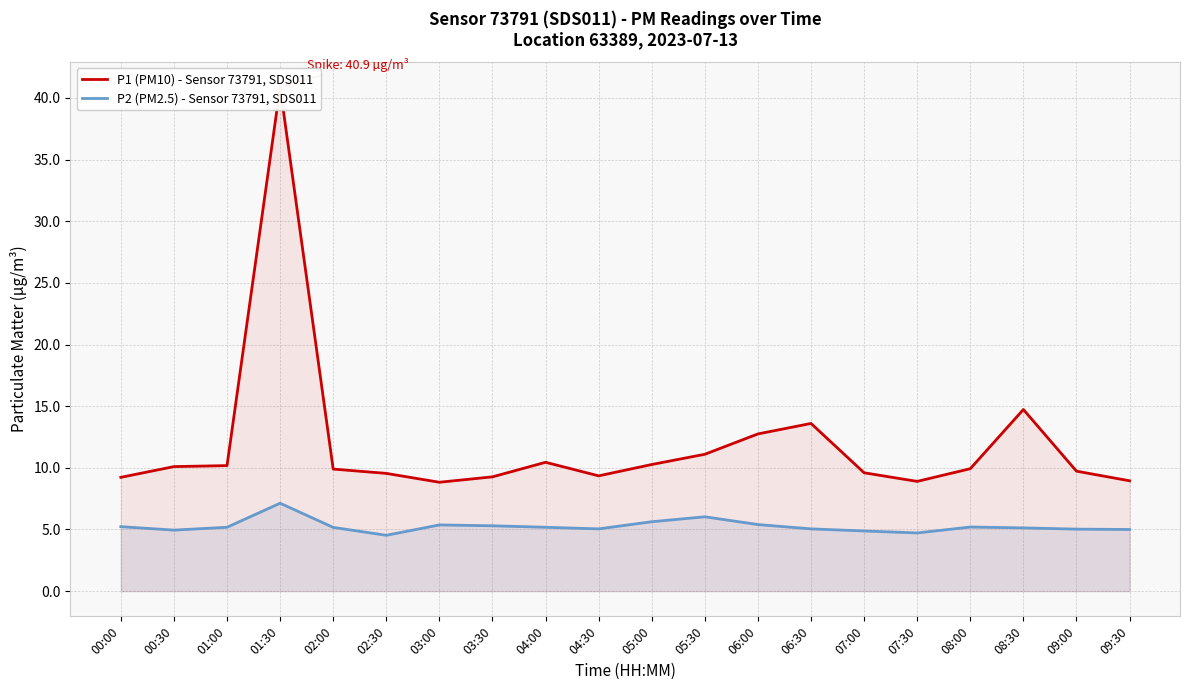

What is the sum of all P2 (PM2.5) - Sensor 73791, SDS011 values?

105.2